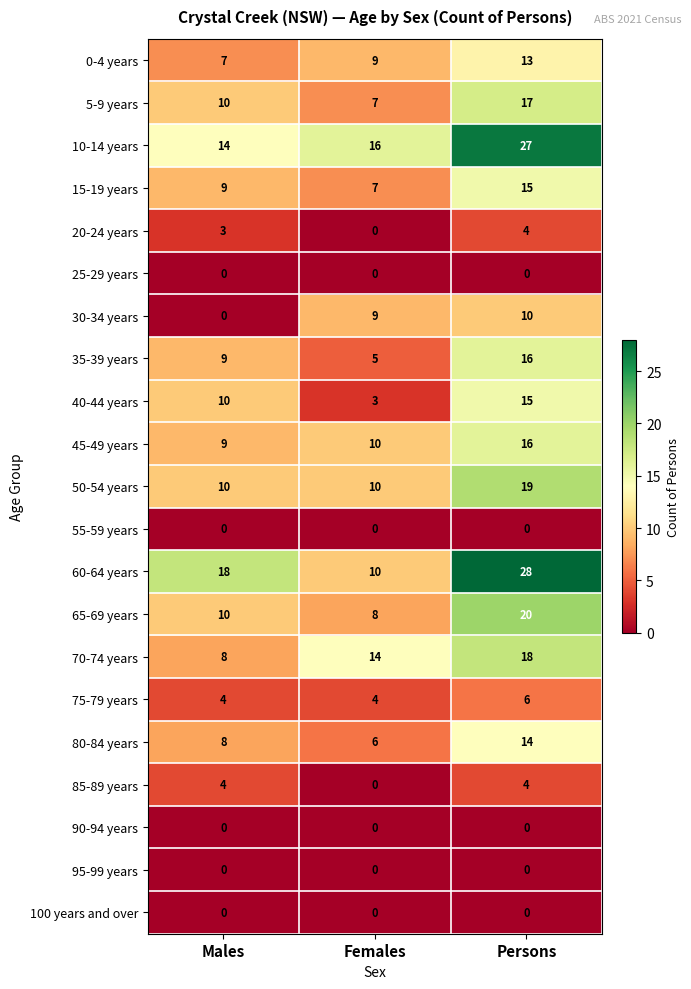

Rank the categories by 65-69 years value from lowest to highest.

Females, Males, Persons